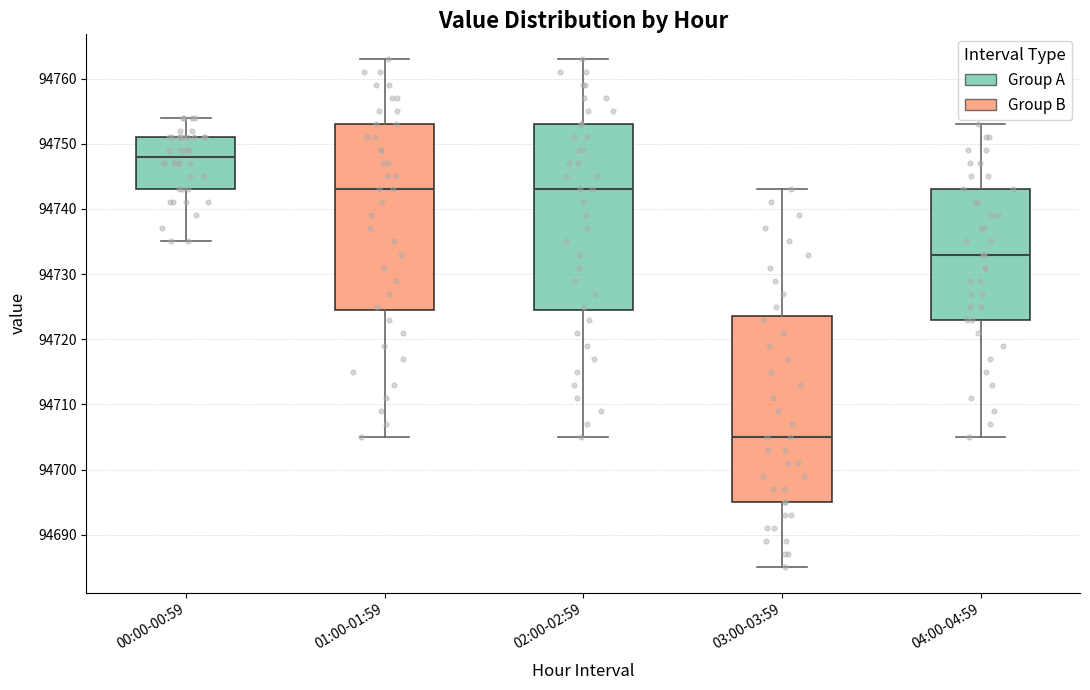

Which box's median line is the lowest?

03:00-03:59